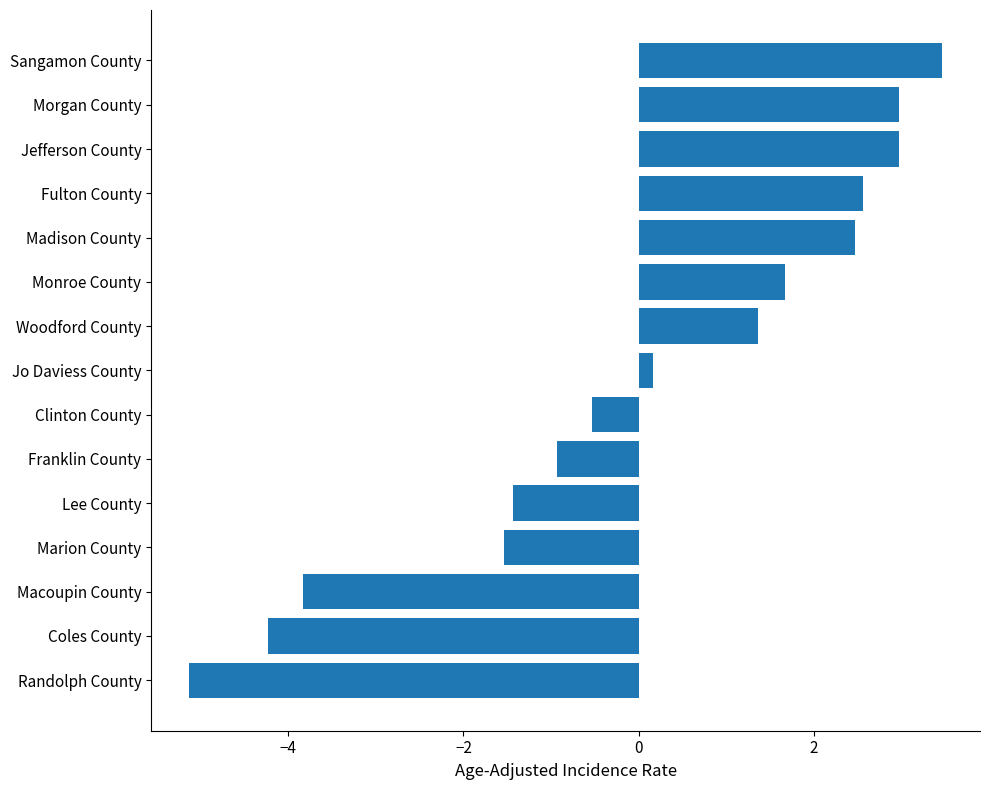

The value at Morgan County is 3.0. True or false?

True